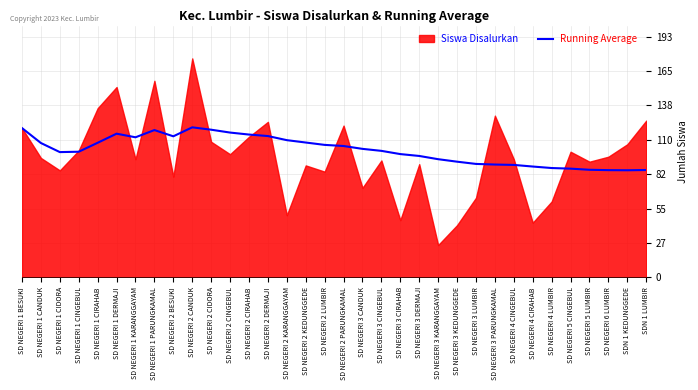

The chart shows a value of 73.2 at SD NEGERI 2 DERMAJI. True or false?

False